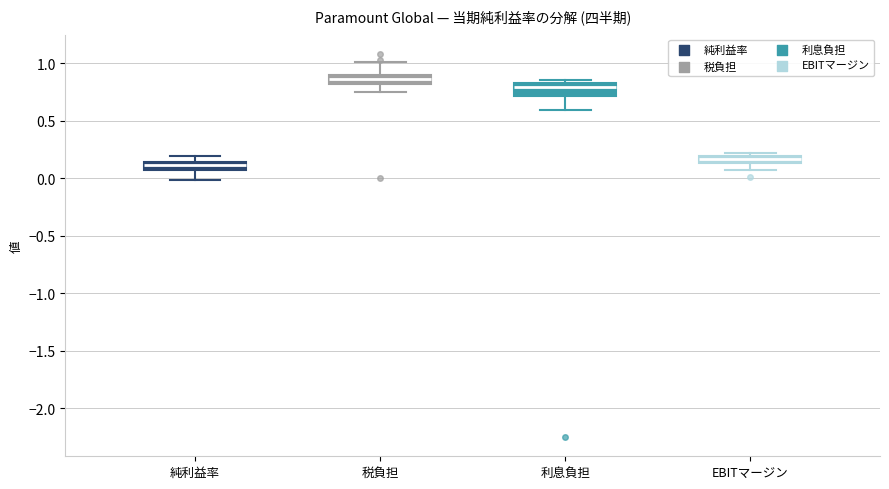

Which box has the highest median line?

税負担